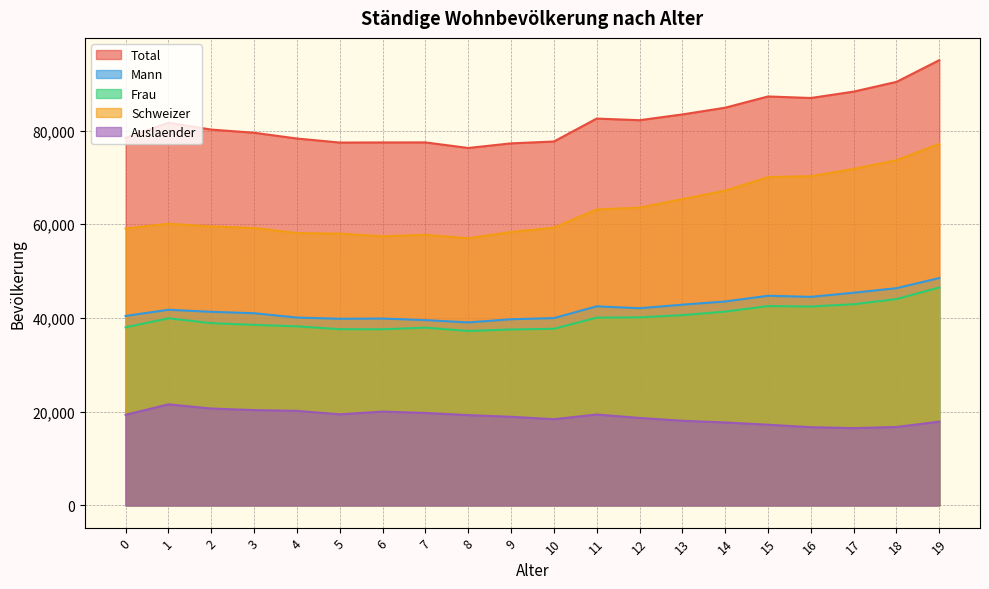

Is the value of Schweizer at 14 greater than the value of Mann at 15?

Yes